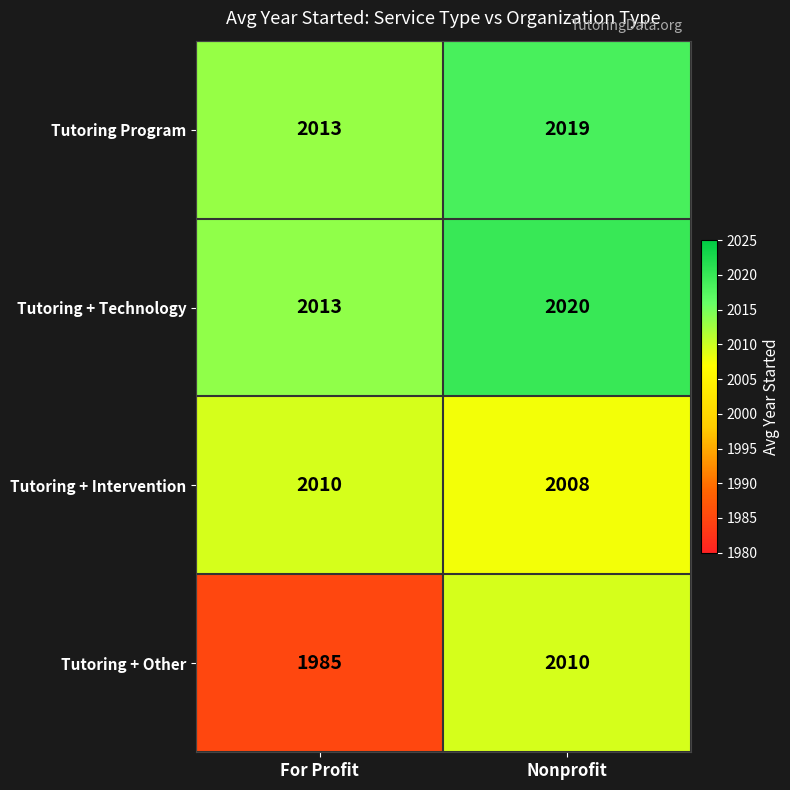

Which series has the largest total across all categories?

Tutoring + Technology